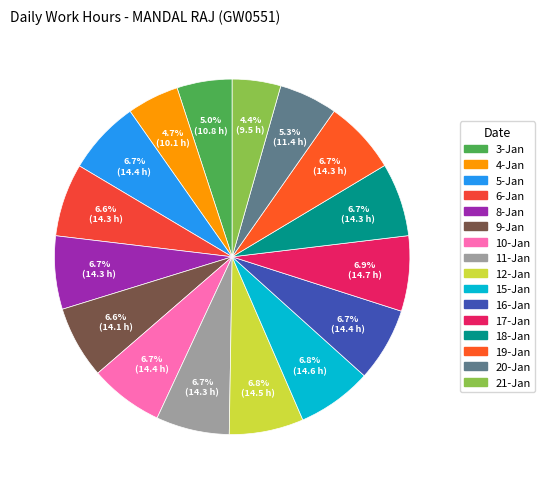

What percentage is NOT represented by 5-Jan?

93.3%